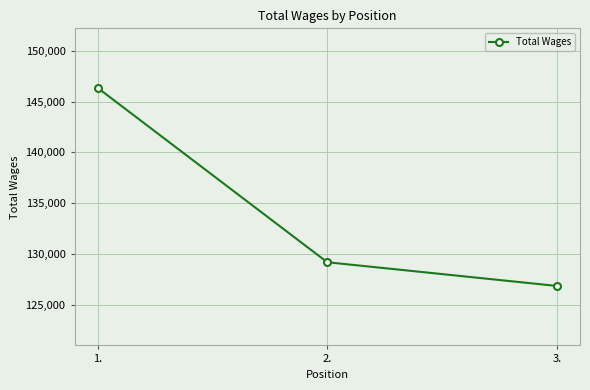

Which has a higher value, 1. or 3.?

1.